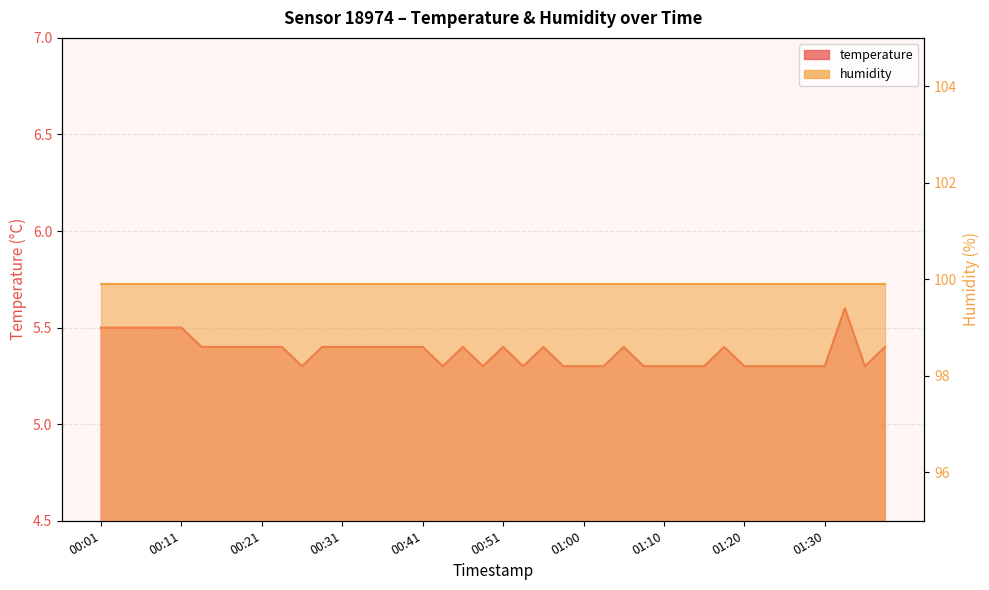

What is the label of the 22nd point from the right?

00:46